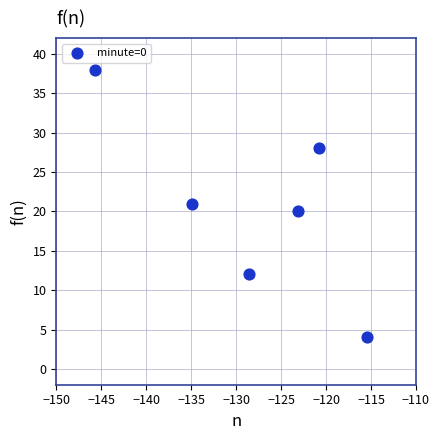

What is the range of Y values (max minus min)?

34